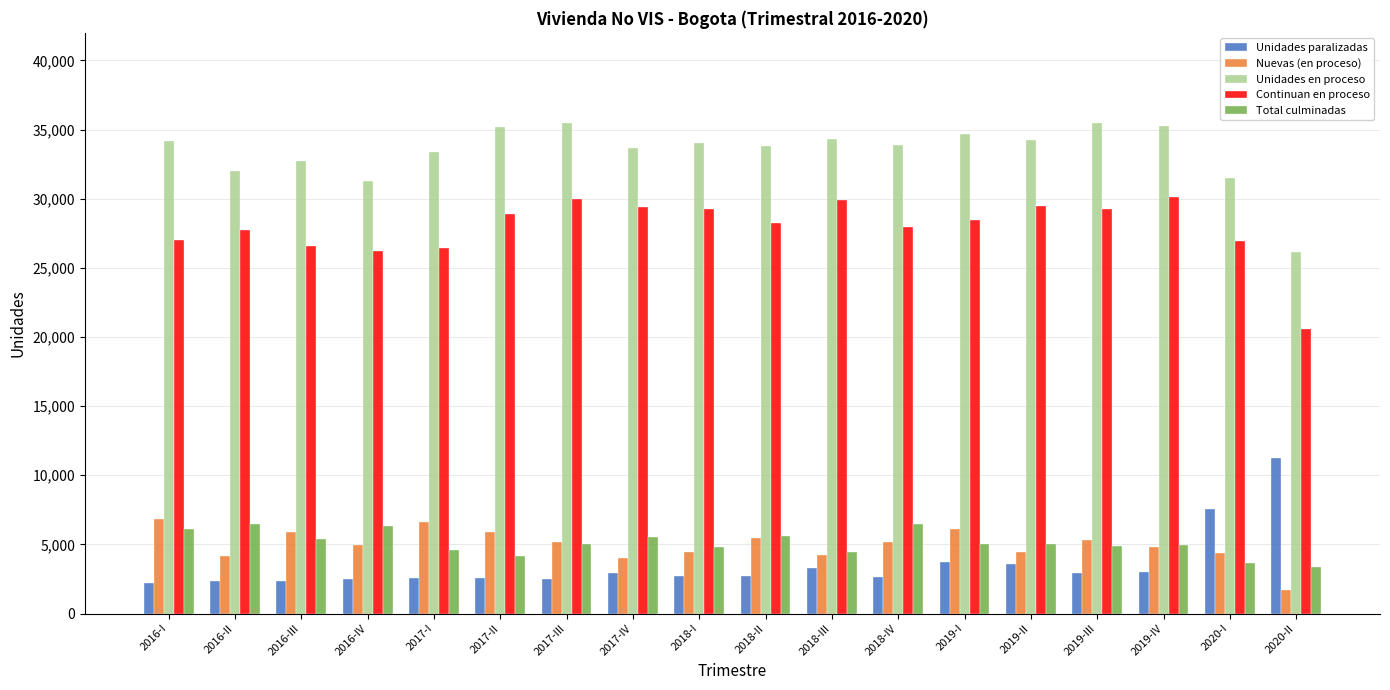

Is the value of Continuan en proceso at 2018-III greater than the value of Total culminadas at 2016-IV?

Yes